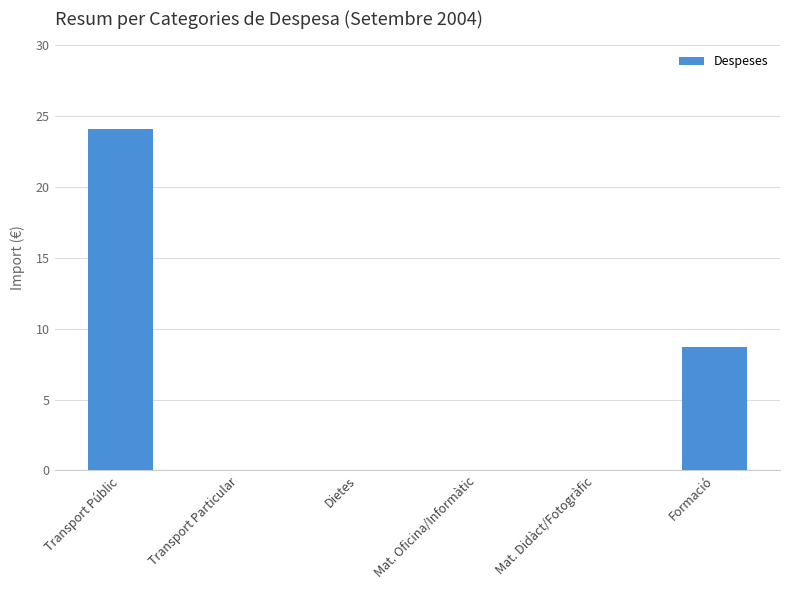

Does the chart contain stacked bars?

No